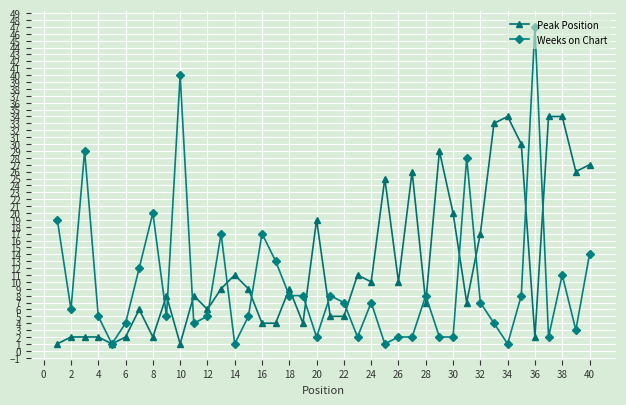

True or false: Weeks on Chart has more than 1 interior local peaks.

True